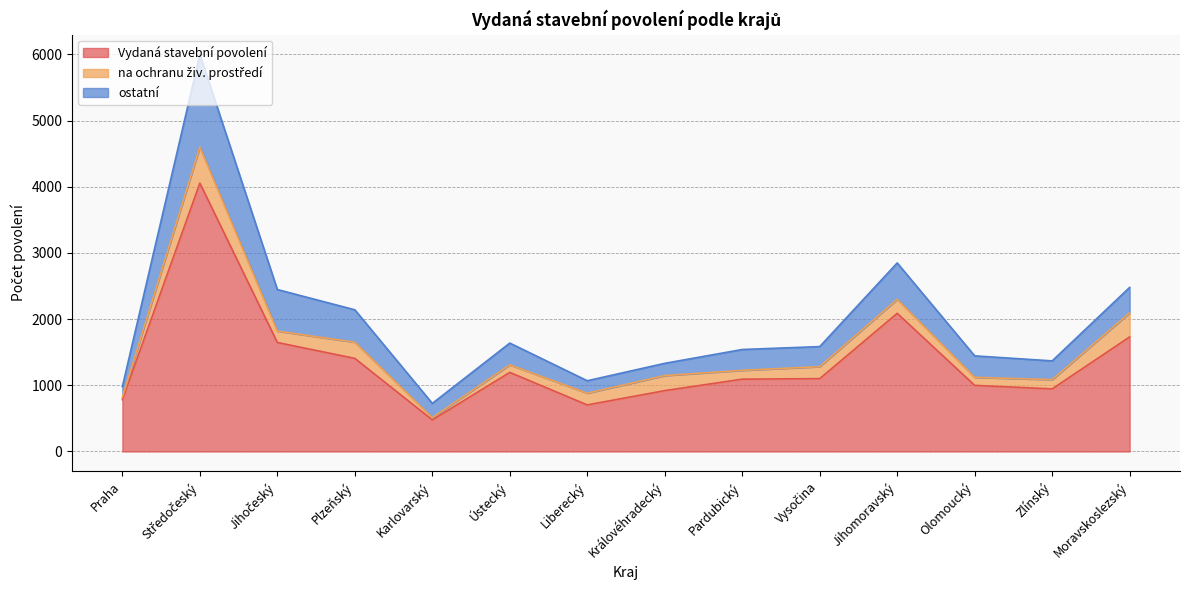

What is the label of the 2nd point from the right?

Zlínský